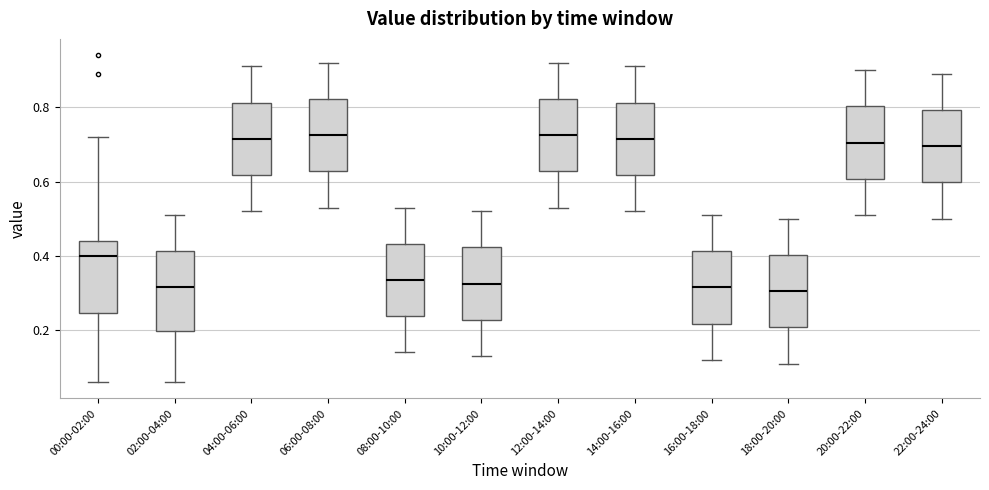

Where does the lower whisker of the box for 08:00-10:00 end on the y-axis? The values are not printed on the chart, so give them approximately, as read against the axis.

0.14